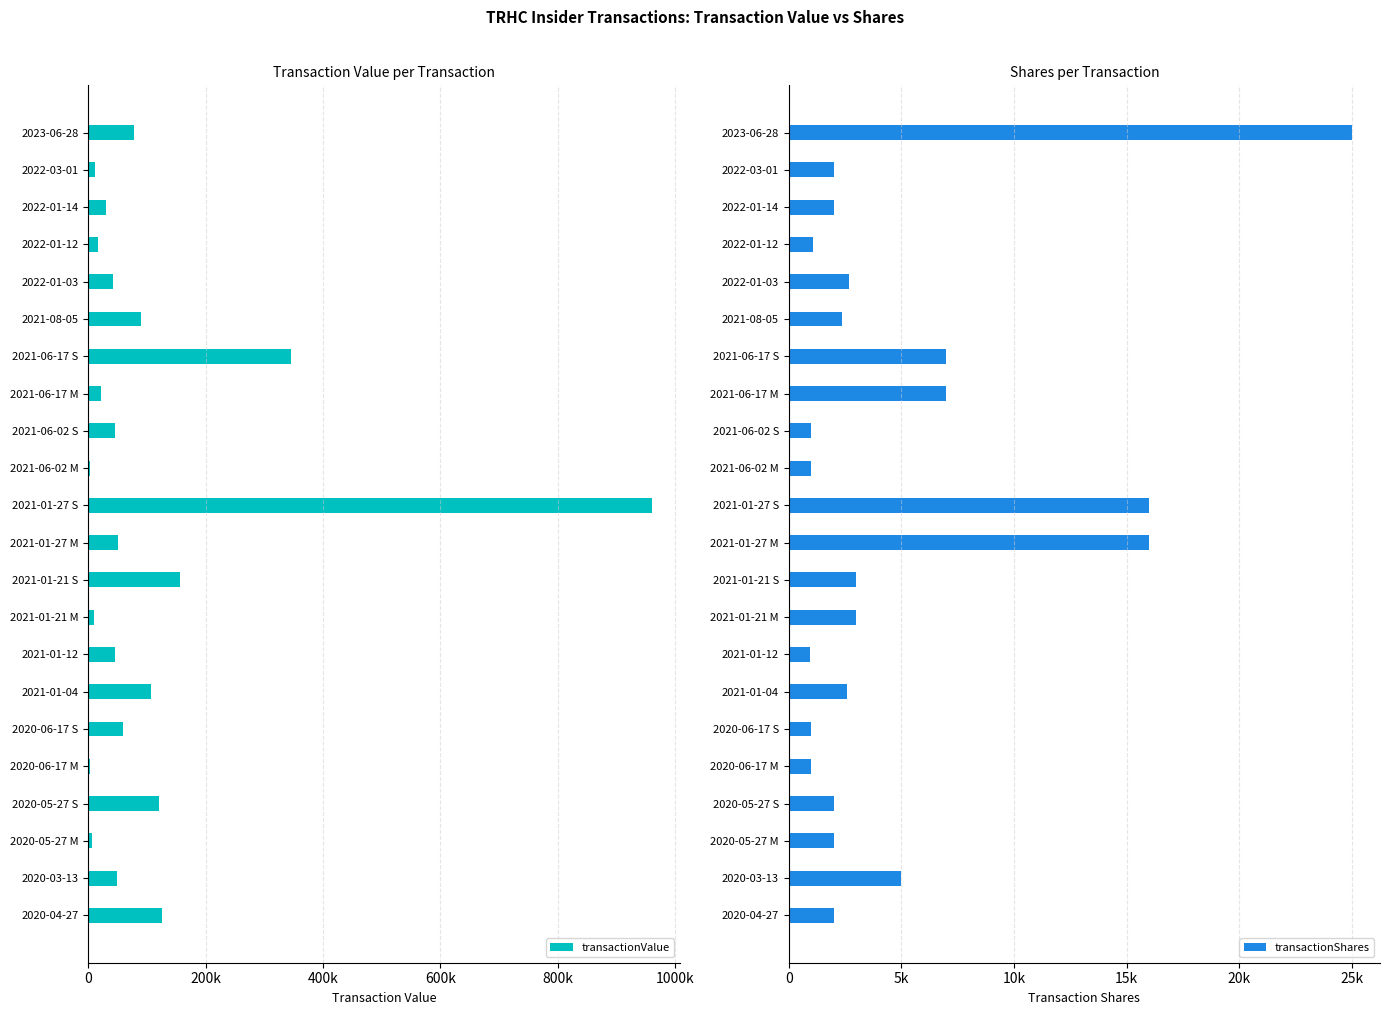

What is the spread (max minus min) of values at 2021-01-21 S?

153600